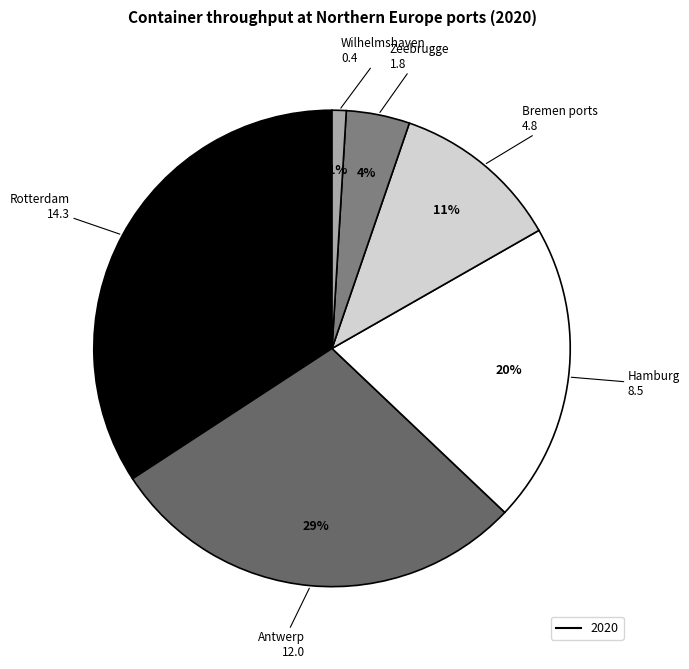

How many segments does this pie chart have?

6